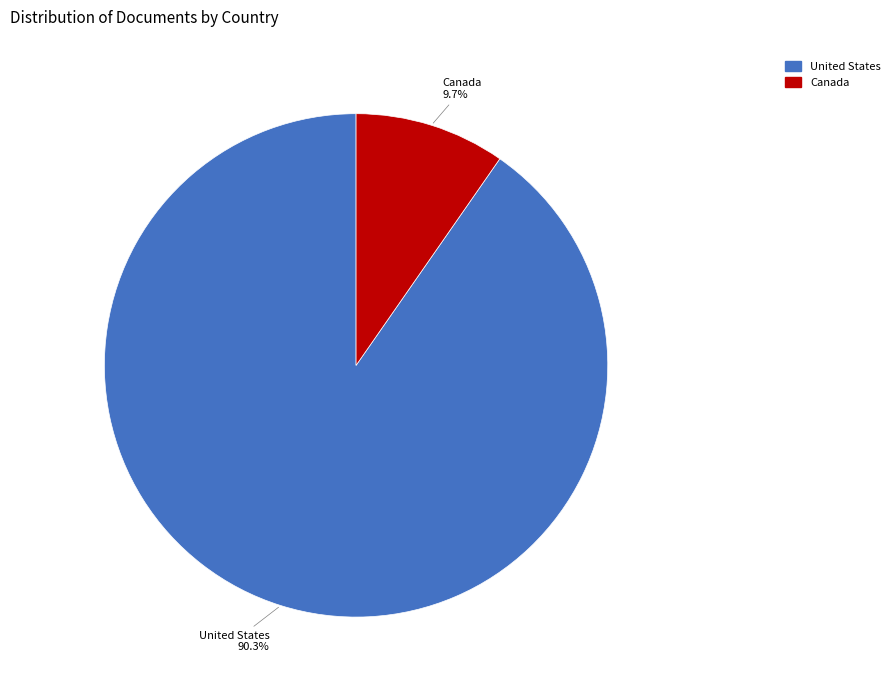

What is the ratio of the value at United States to the value at Canada?

9.3